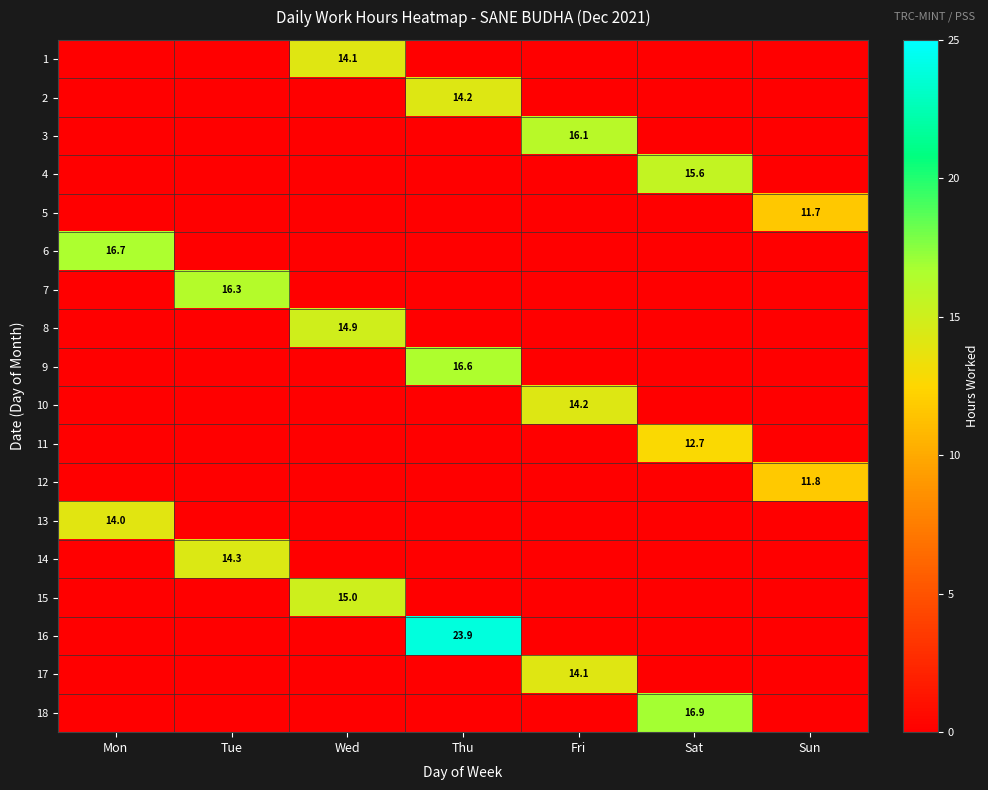

Is it true that 15 equals 22.3 at Wed?

False